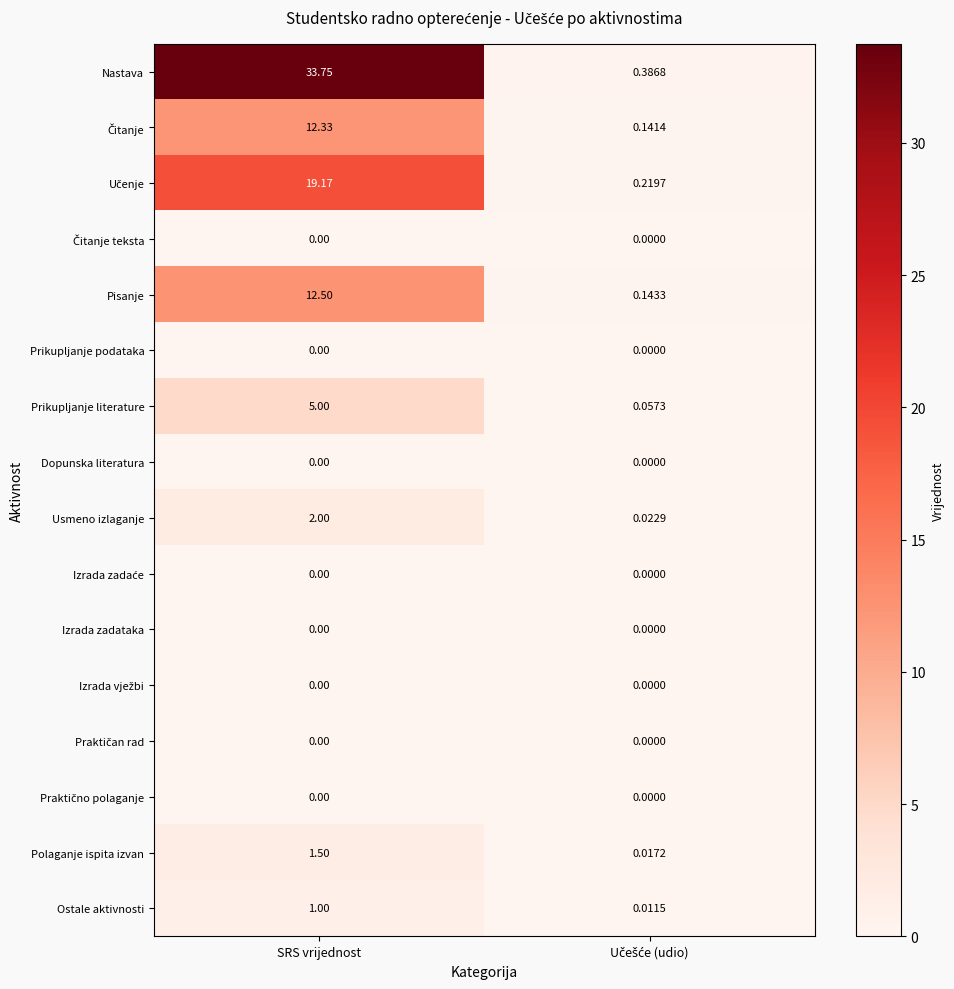

At which category does the chart reach its peak across all series?

SRS vrijednost